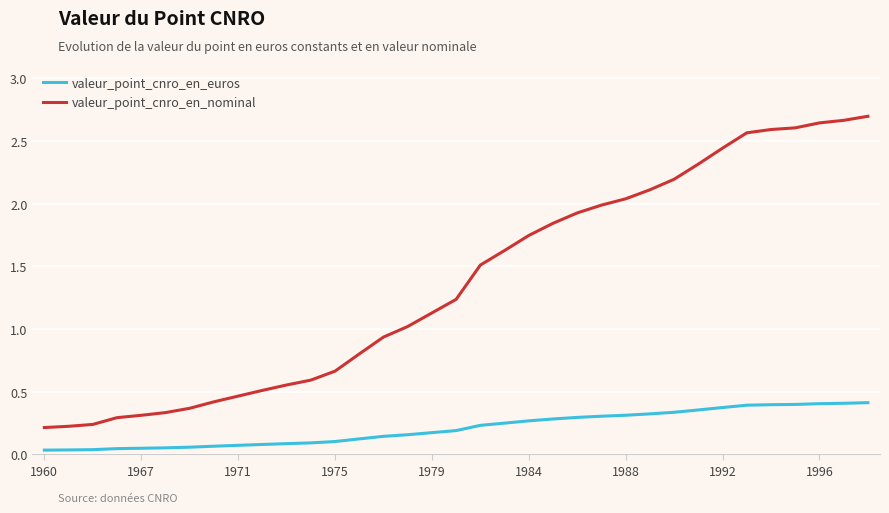

Which series has the widest spread of values?

valeur_point_cnro_en_nominal